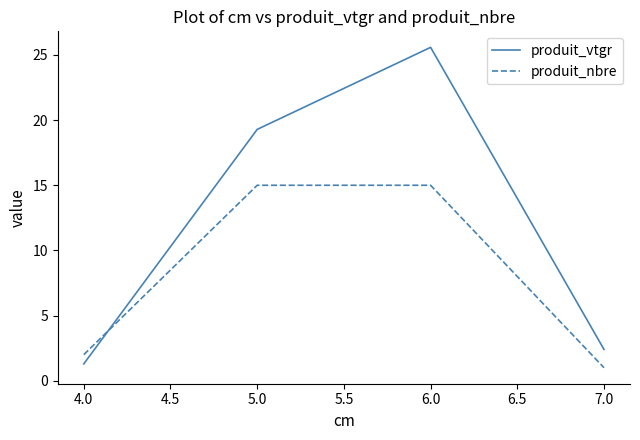

Which series has the largest range (max minus min)?

produit_vtgr